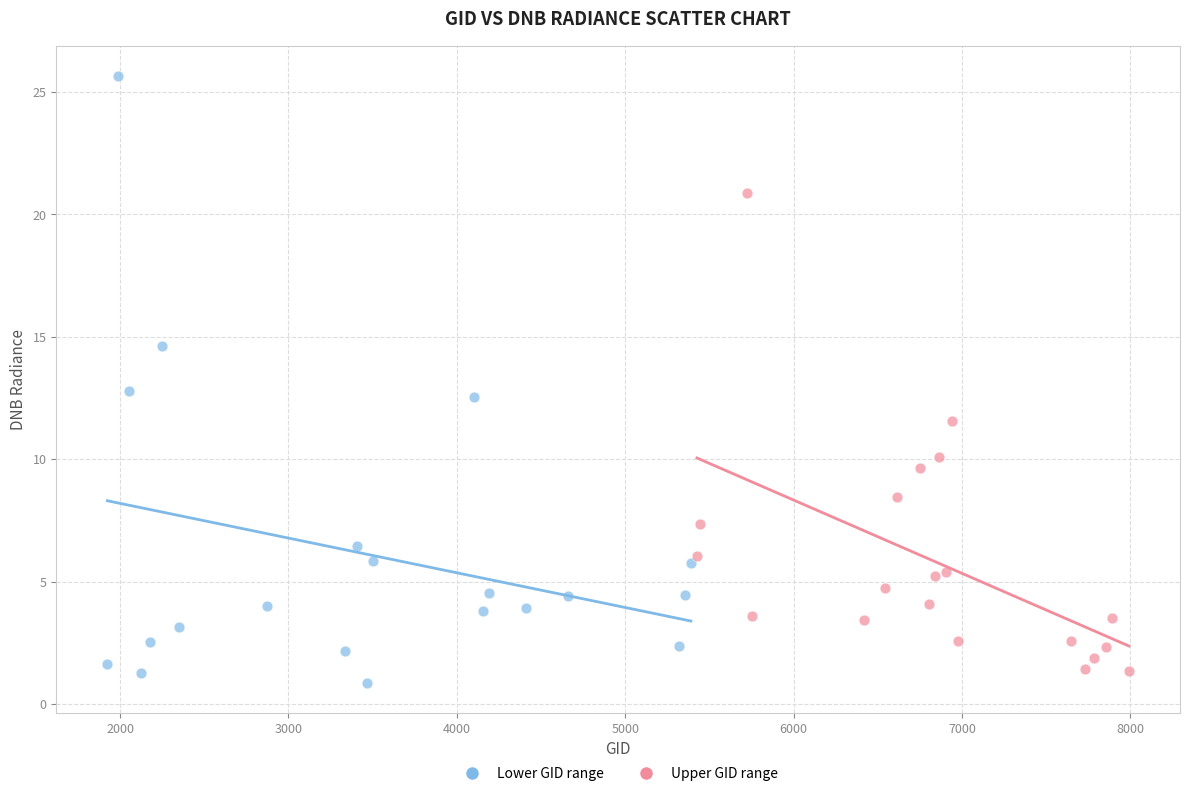

Which series contains the highest Y value?

Lower GID range